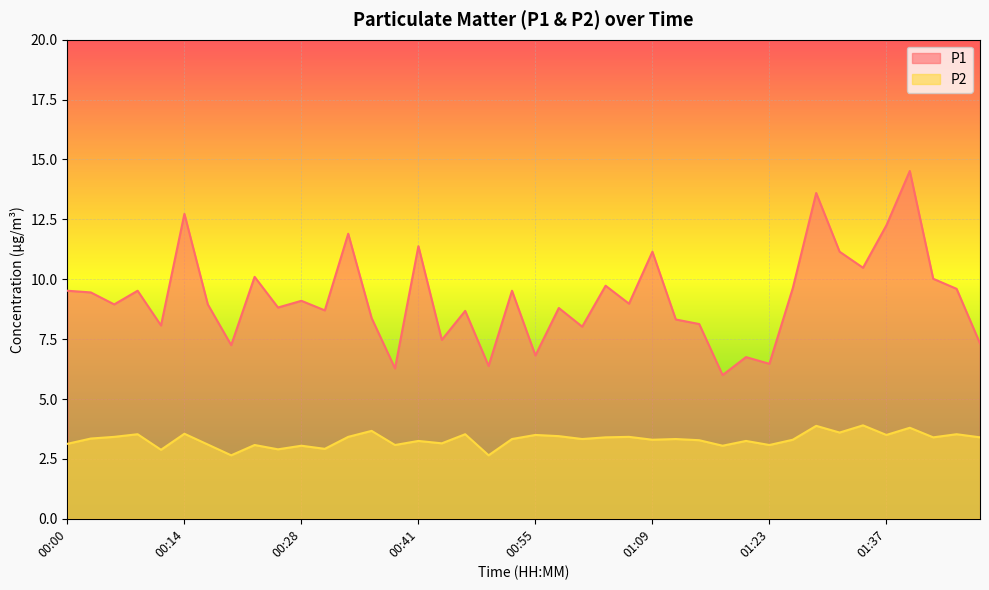

What position from the right is 00:25?

31